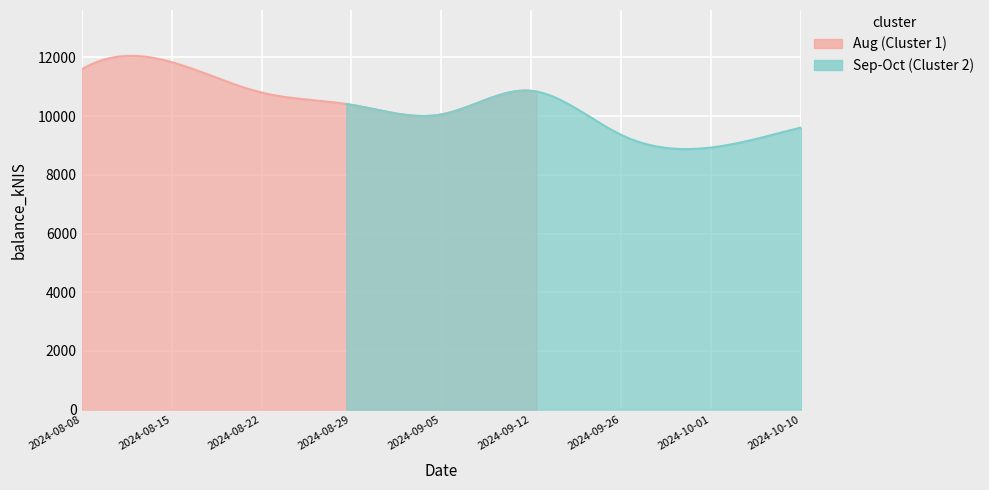

Approximately how many times larger is the value at 2024-10-01 compared to 2024-10-10?

0.9